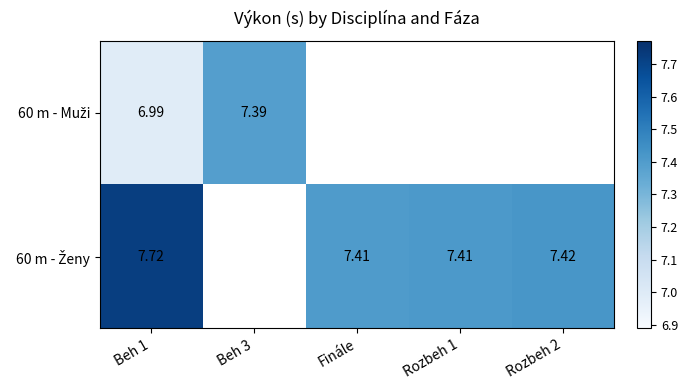

At which label does 60 m - Muži reach its peak?

Beh 3